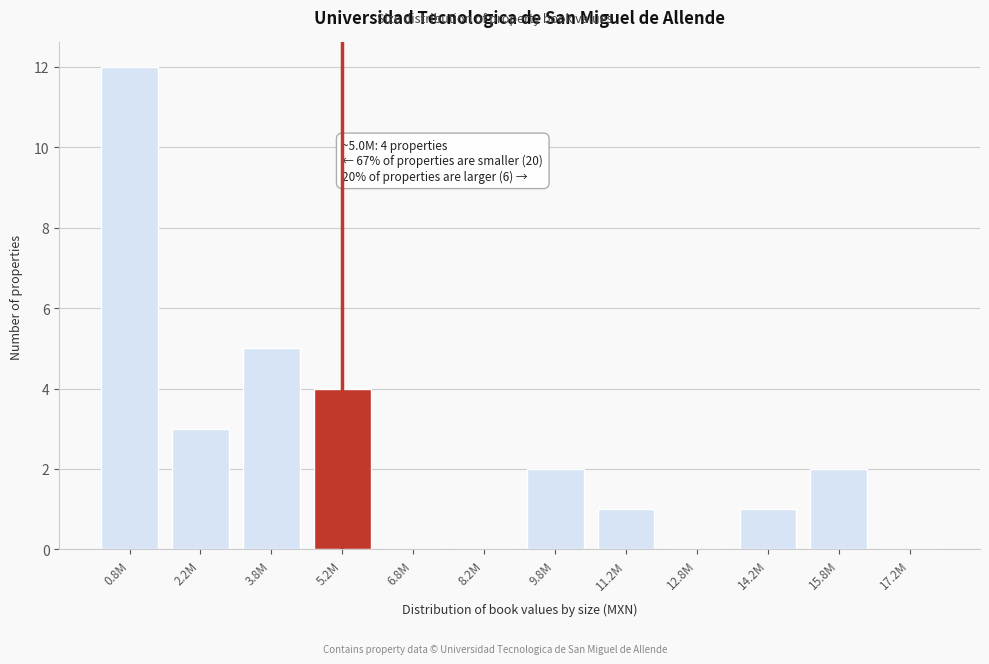

Reading right to left, list all the values displayed in this chart.

17.2M=0	15.8M=2	14.2M=1	12.8M=0	11.2M=1	9.8M=2	8.2M=0	6.8M=0	5.2M=4	3.8M=5	2.2M=3	0.8M=12